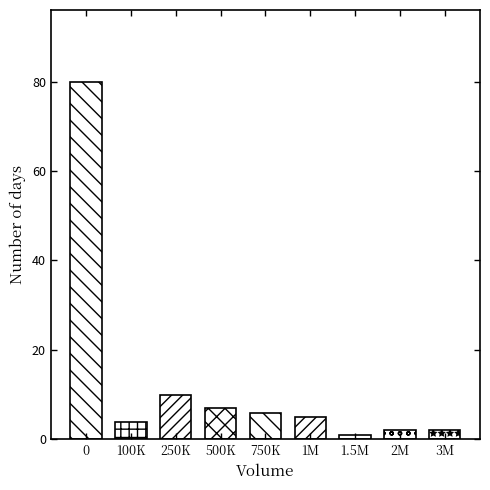

Reading right to left, transcribe all the data shown in this chart.

3M=2	2M=2	1.5M=1	1M=5	750K=6	500K=7	250K=10	100K=4	0=80